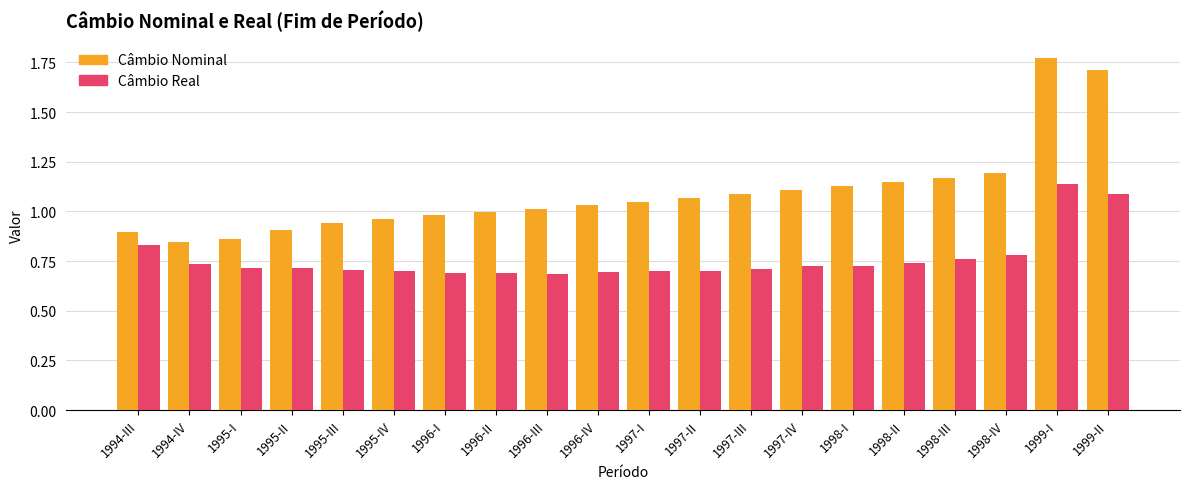

At which label does Câmbio Real reach its peak?

1999-I